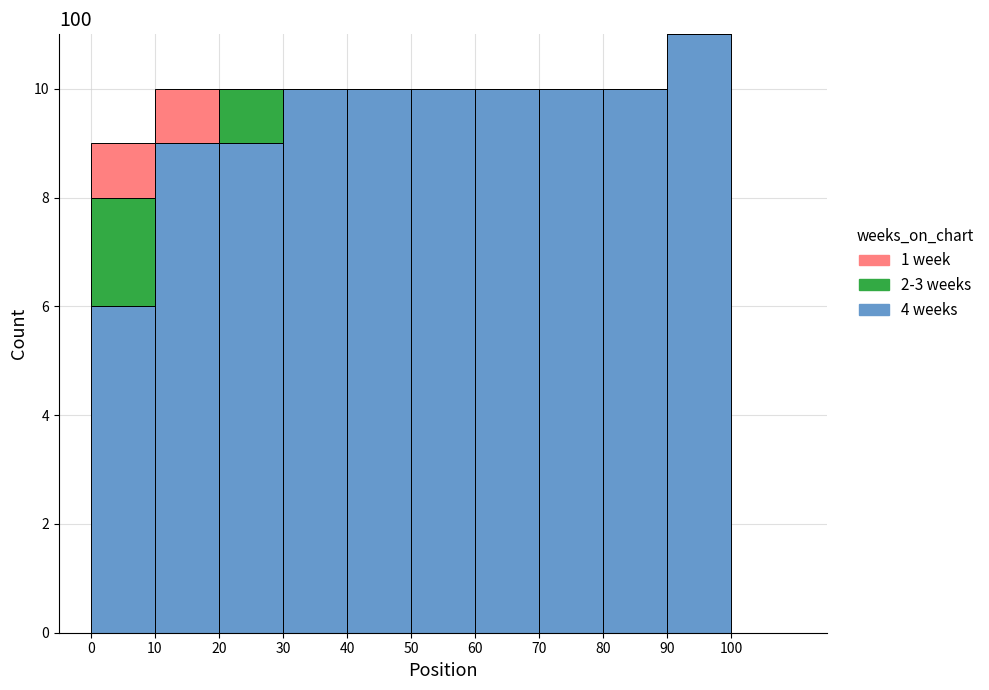

Which range on the x-axis has the tallest stacked bar (by total height)?

90 to 100